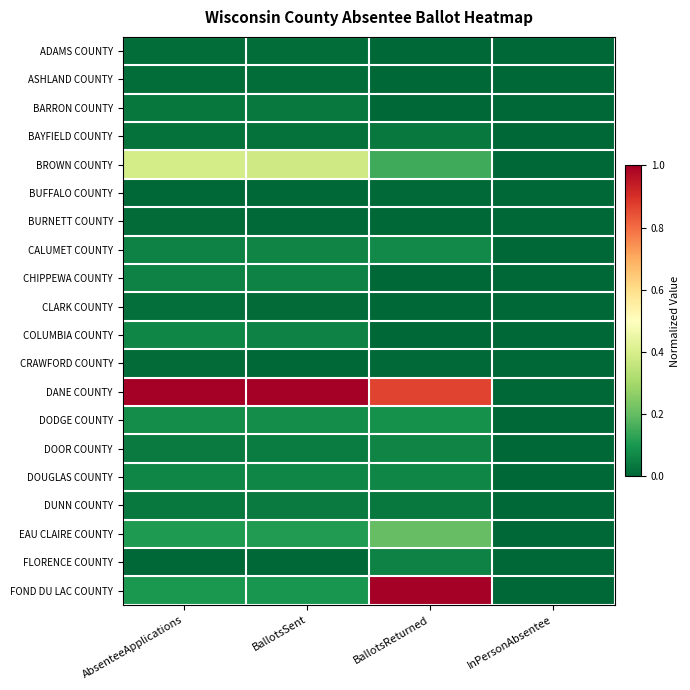

What is the spread (max minus min) of values at BallotsSent?

1.0